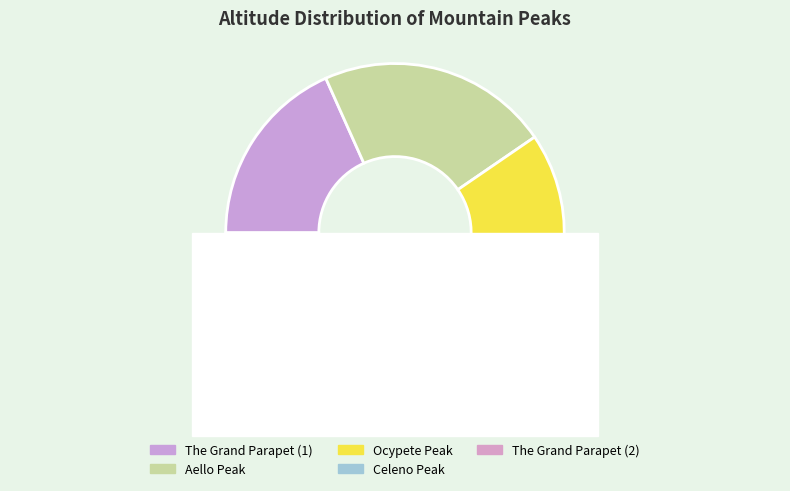

To the nearest percent, what percentage of the pie is Celeno Peak?

20%